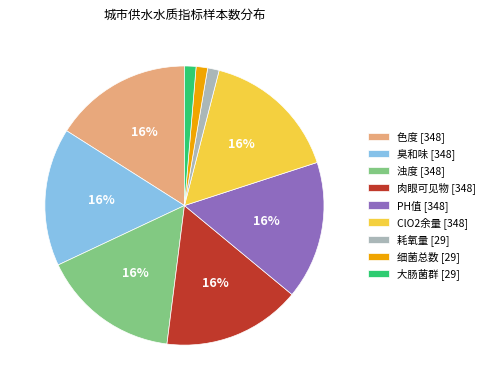

To the nearest percent, what is the difference between the largest and smallest slice percentages?

15%